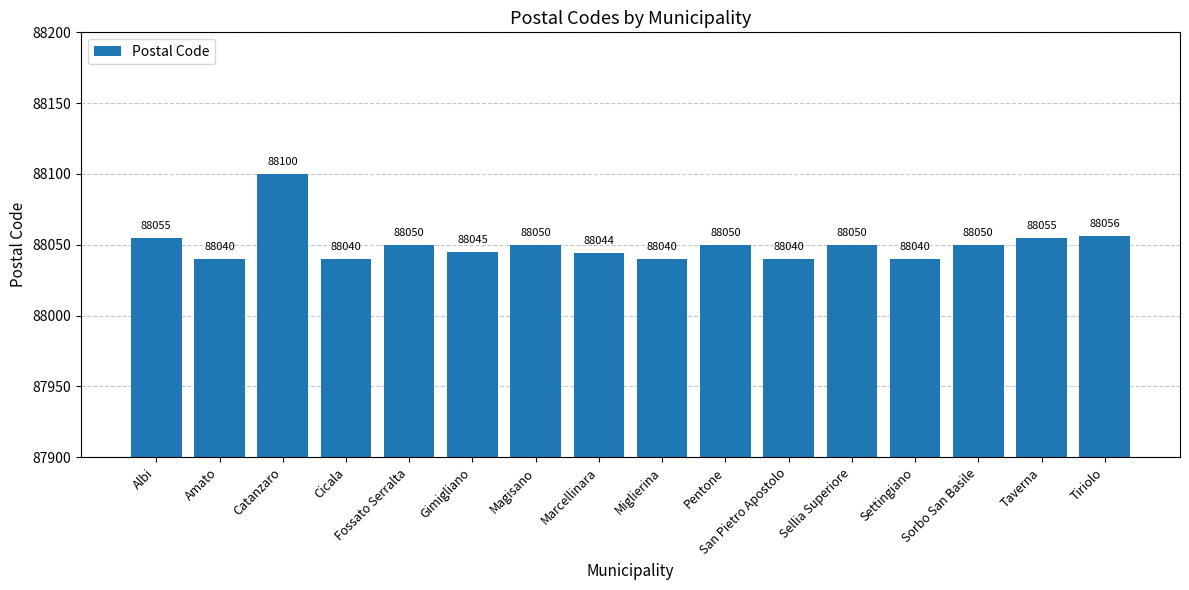

Are the bars horizontal?

No